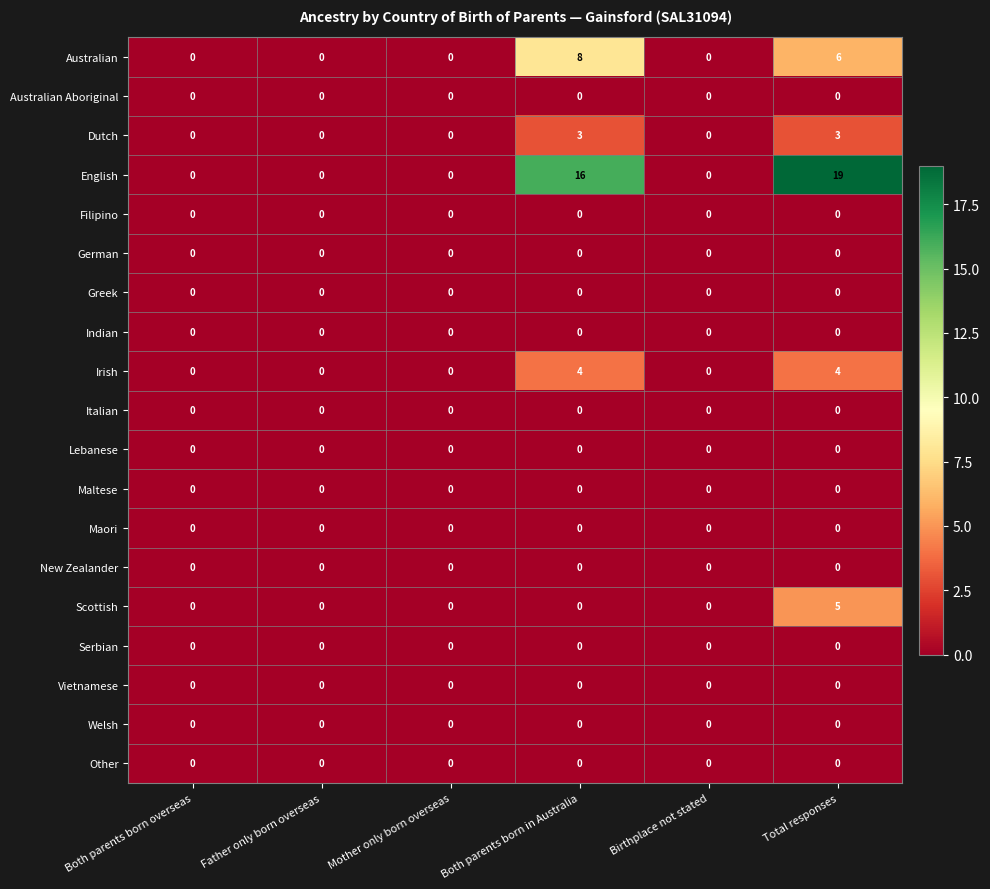

Which series has the widest spread of values?

English